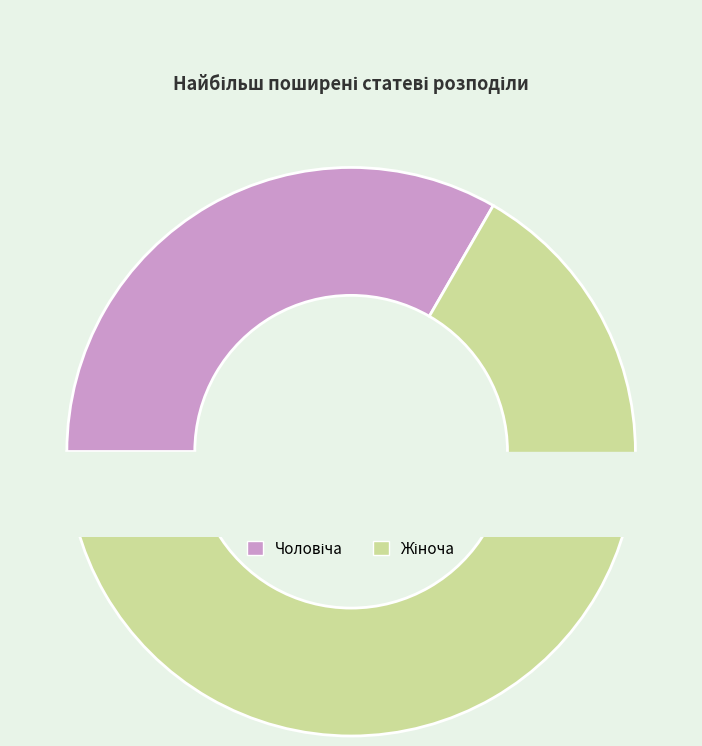

Is it true that Жіноча is 67% of the pie?

True